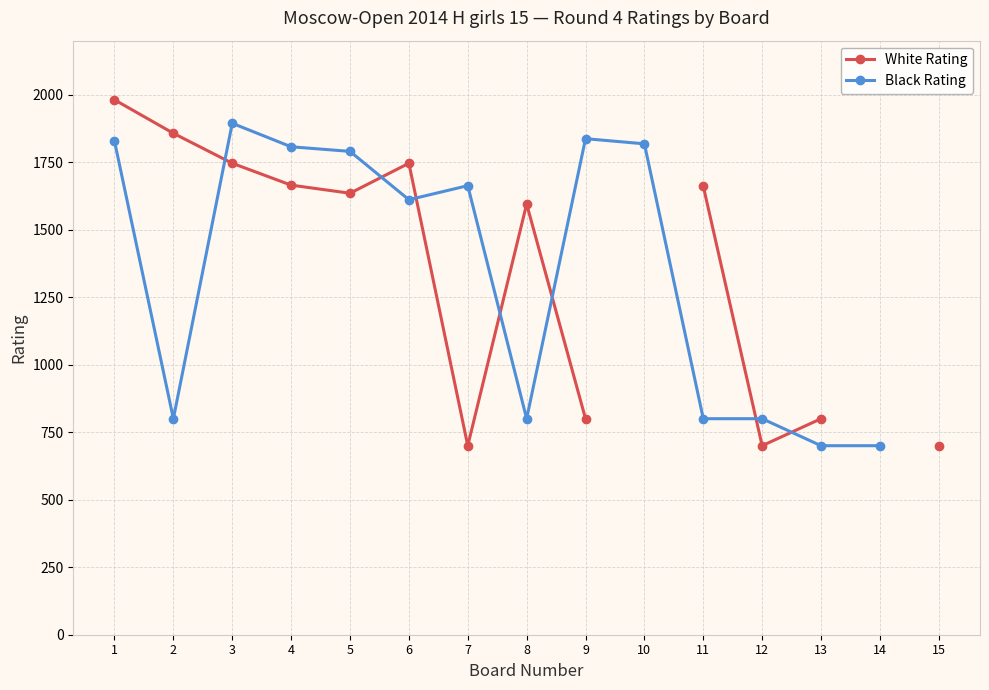

How many lines are shown in the chart?

2